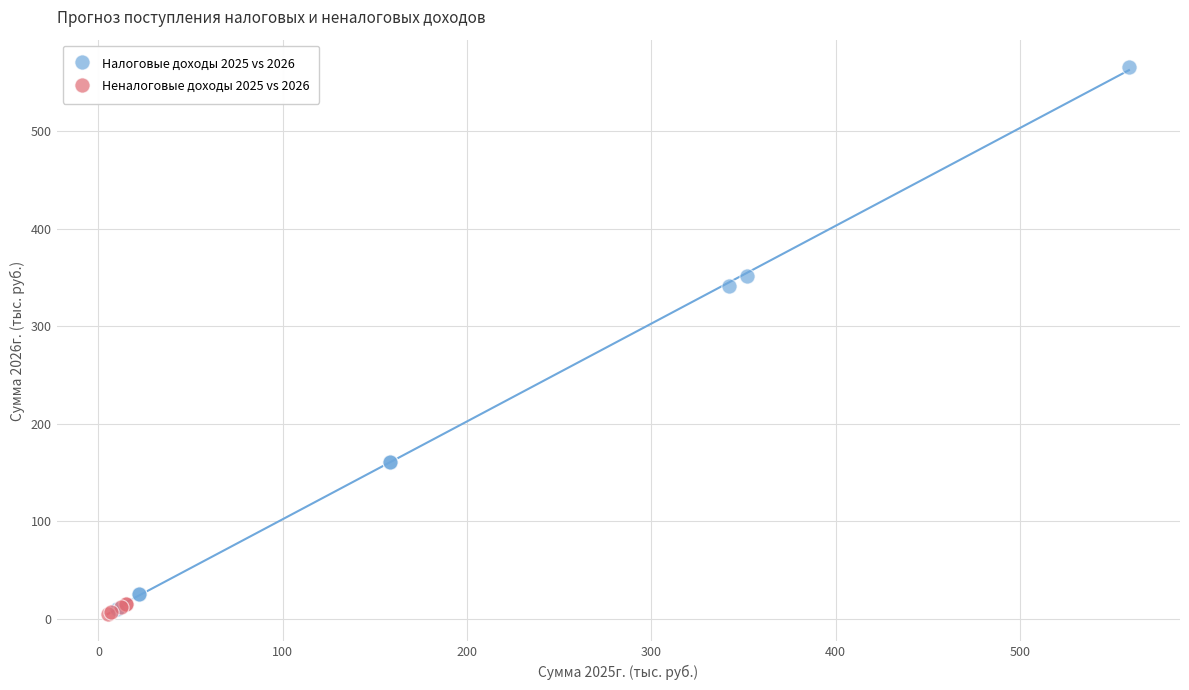

Which series has the largest Y range (max minus min)?

Налоговые доходы 2025 vs 2026